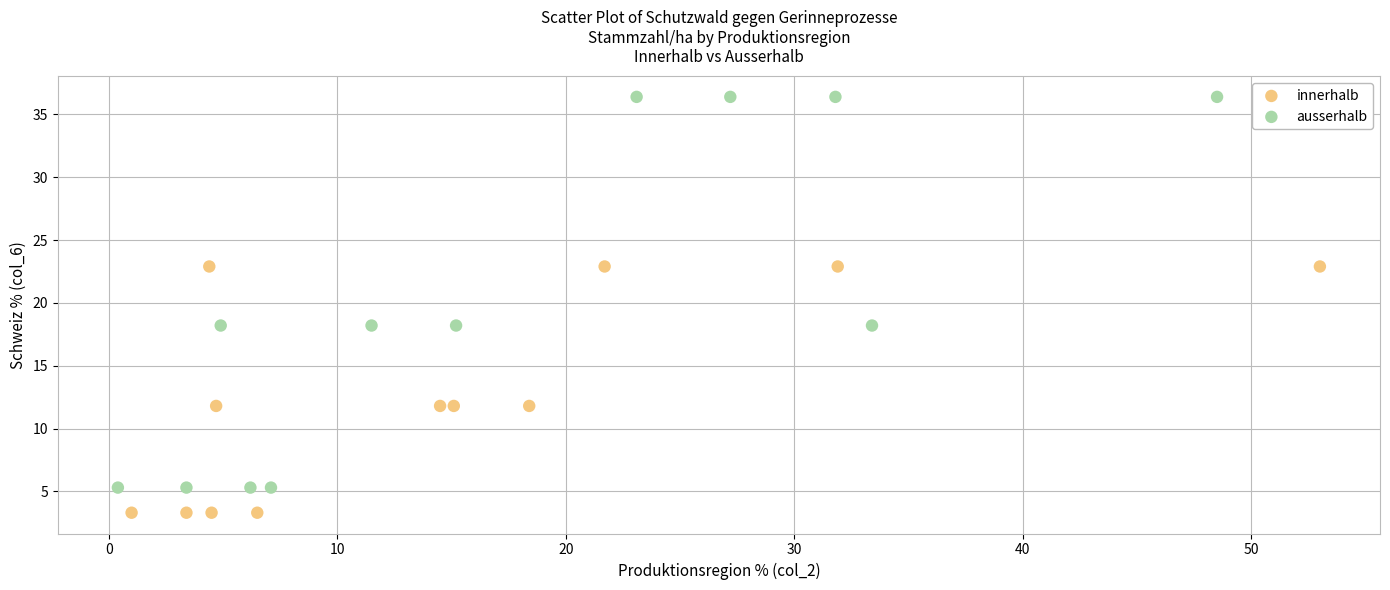

Which series has the largest Y range (max minus min)?

ausserhalb